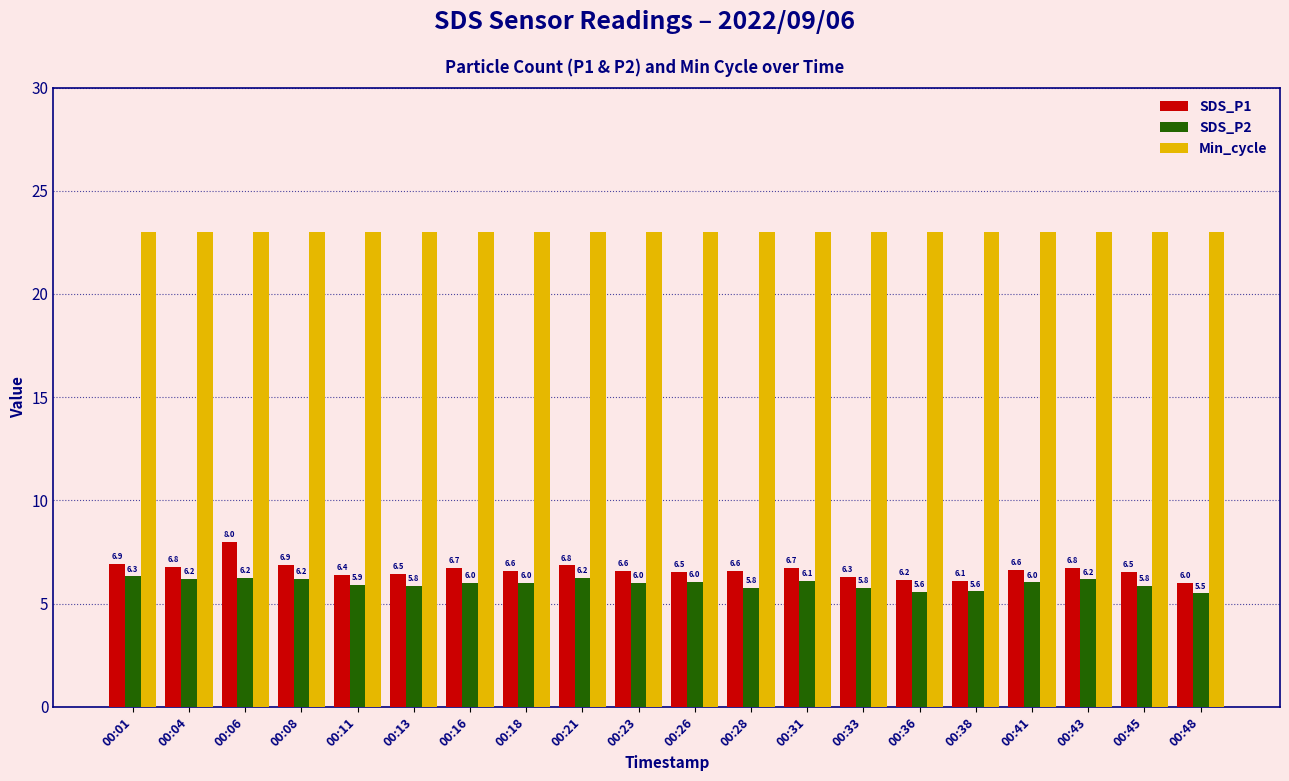

The value of SDS_P2 at 00:04 is 3.9. True or false?

False